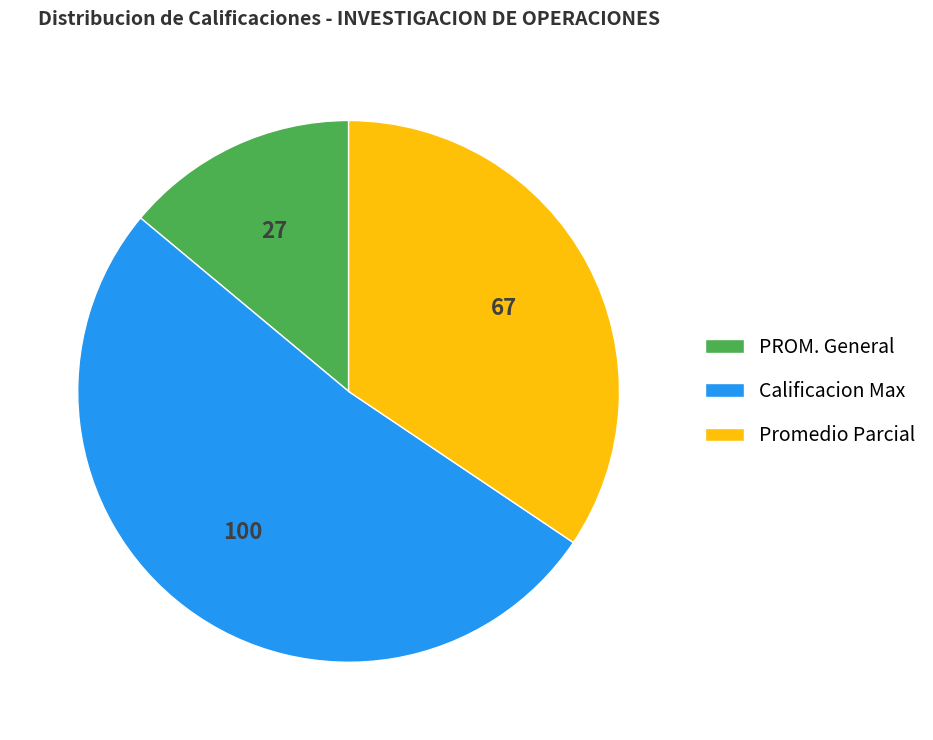

Which slice is the largest?

Calificacion Max